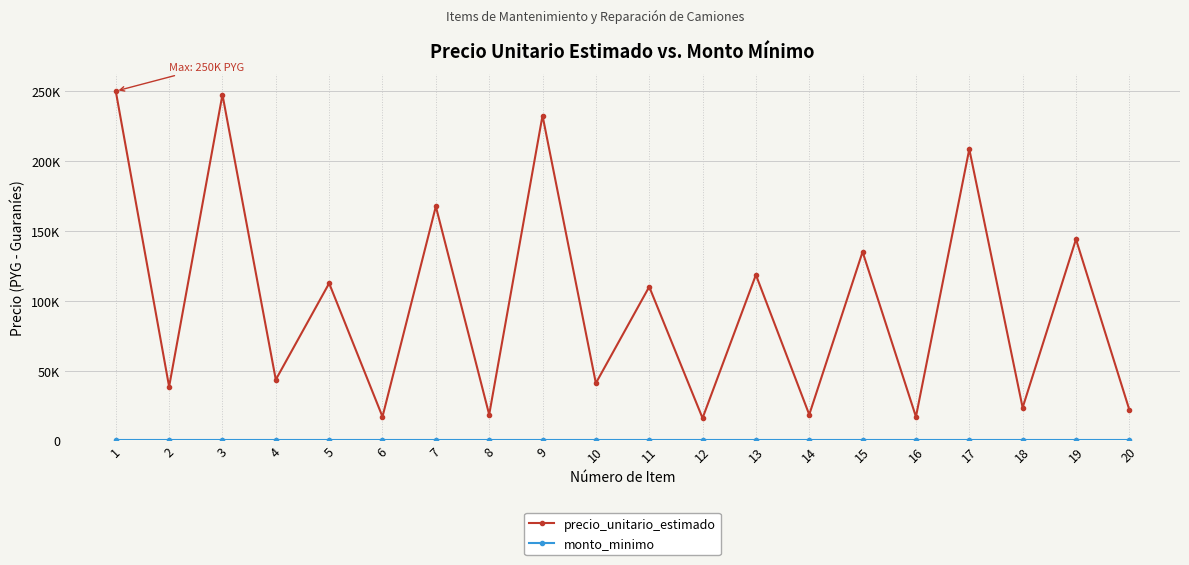

Is it true that precio_unitario_estimado equals 38500 at 2?

True